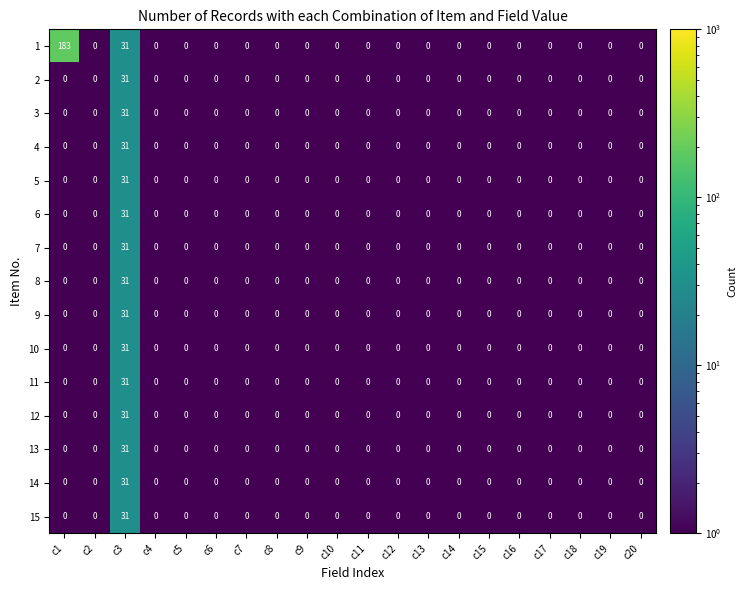

Which series has the largest total across all categories?

1